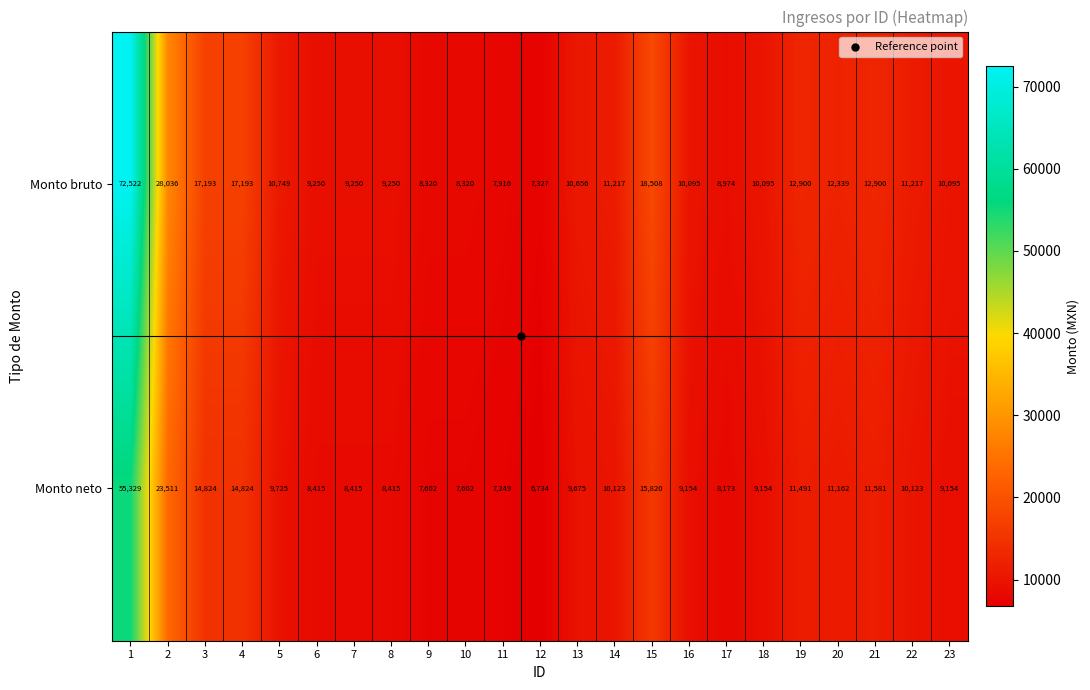

Rank the series by their average value, from highest to lowest.

Monto bruto, Monto neto